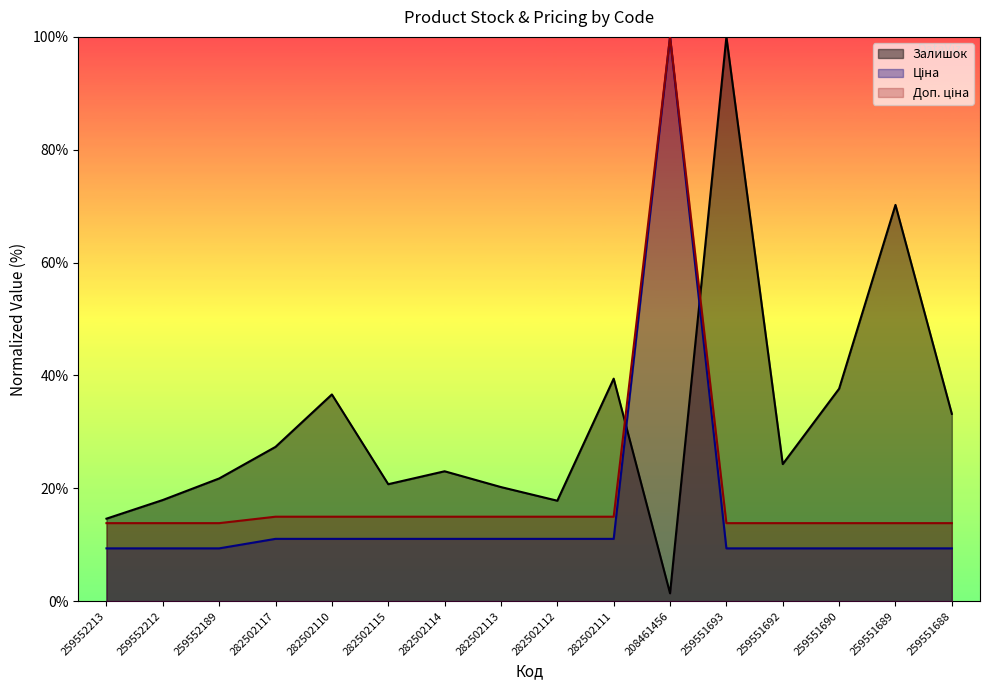

Does the chart display data point markers on the line(s)?

No